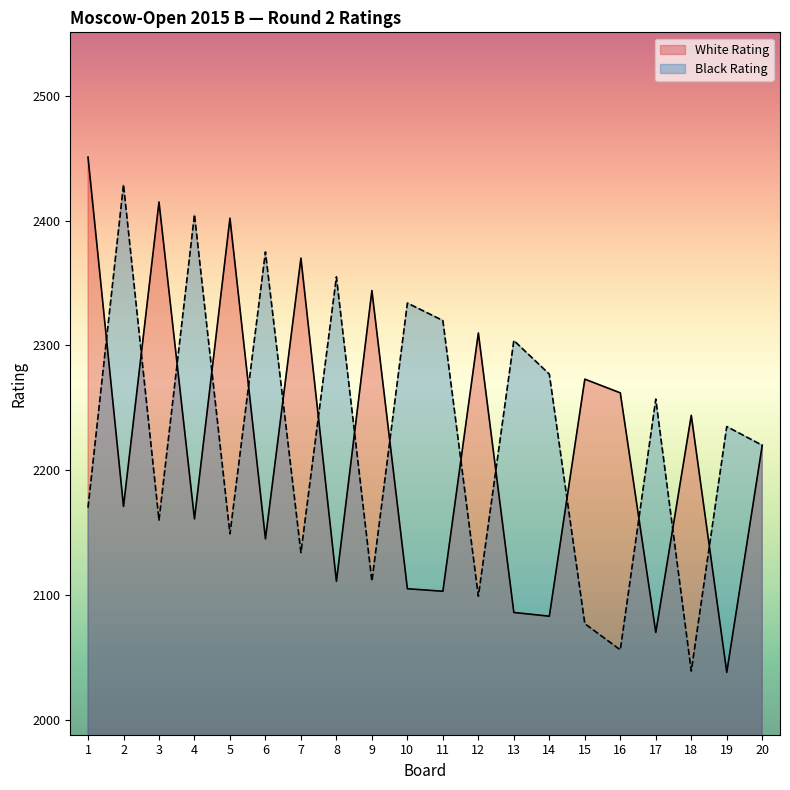

What is the smallest value displayed?

2038